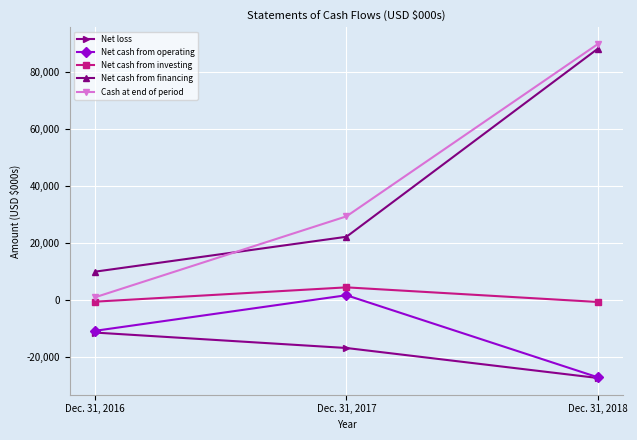

What is the spread (max minus min) of values at Dec. 31, 2016?

21391